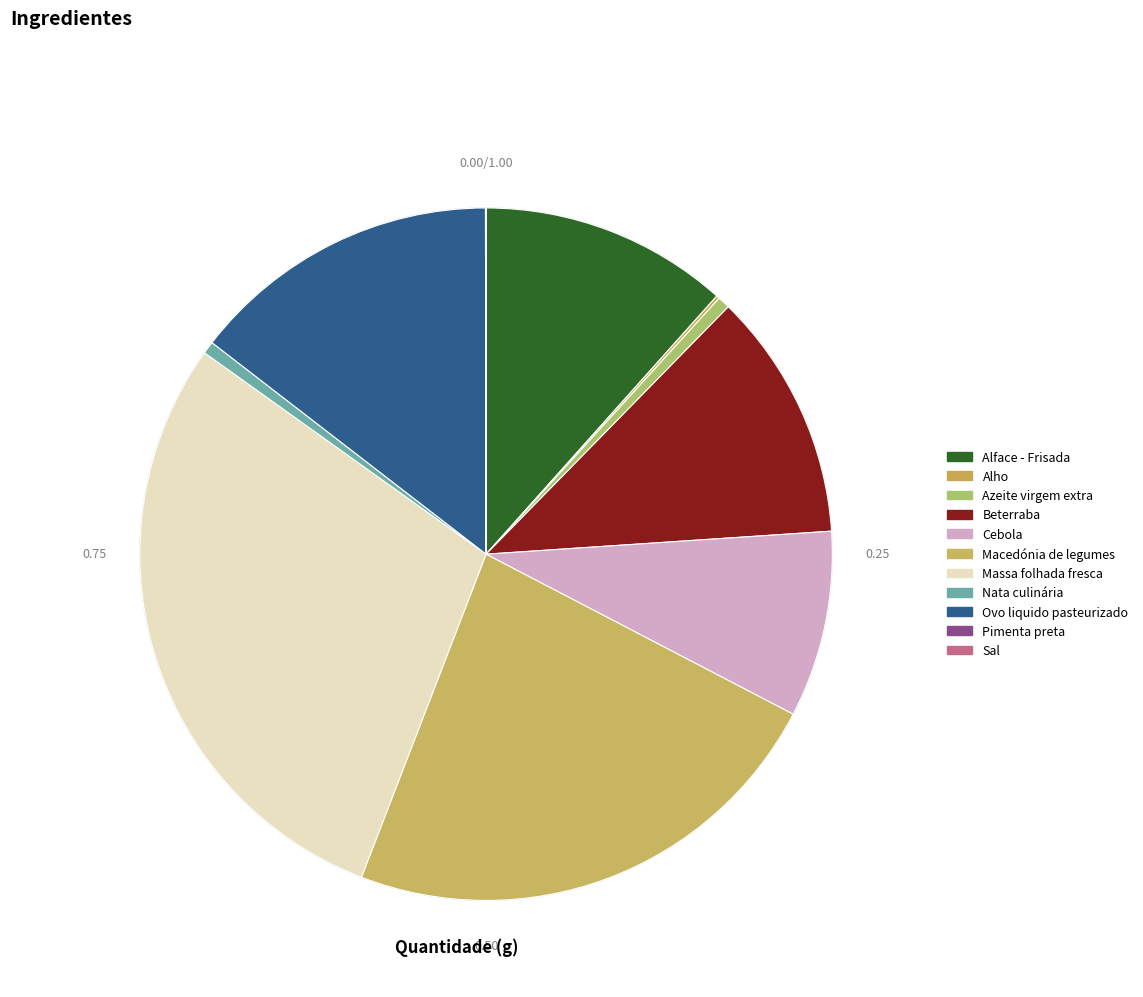

Does Cebola account for over 50% of the chart?

No